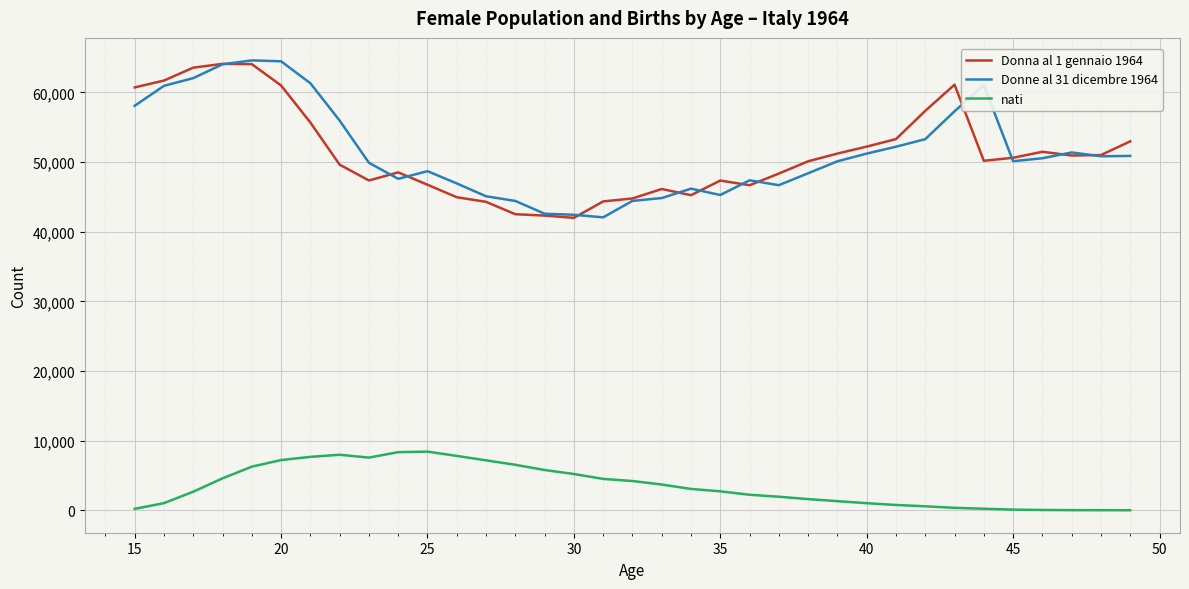

True or false: nati and Donna al 1 gennaio 1964 cross at least once.

False